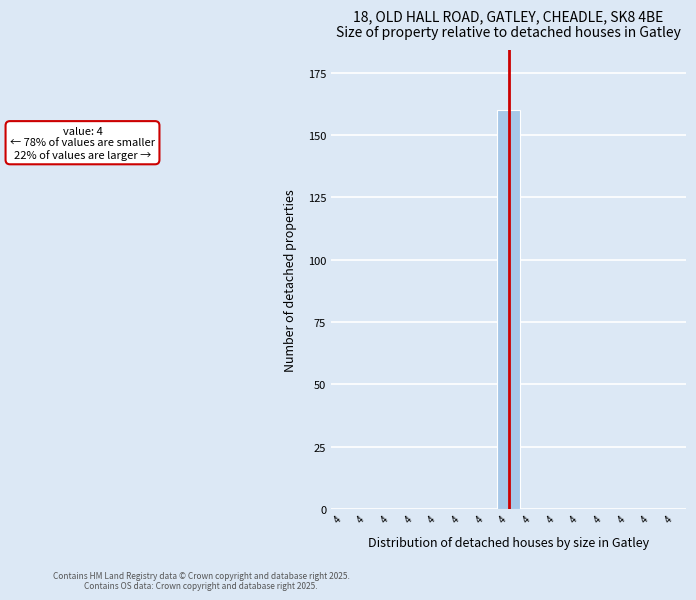

Are the bars horizontal?

No